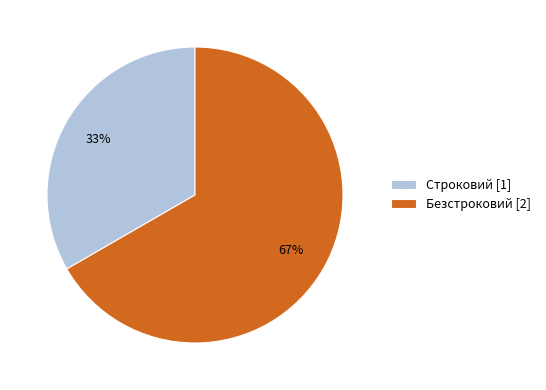

Does any single category account for the majority?

Yes